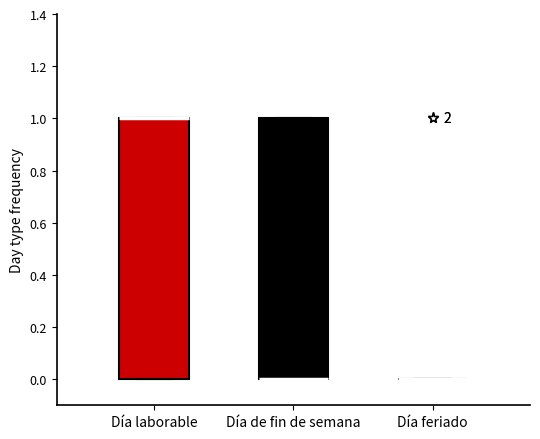

Where is the upper edge of the box for Día laborable on the y-axis? The values are not printed on the chart, so give them approximately, as read against the axis.

1